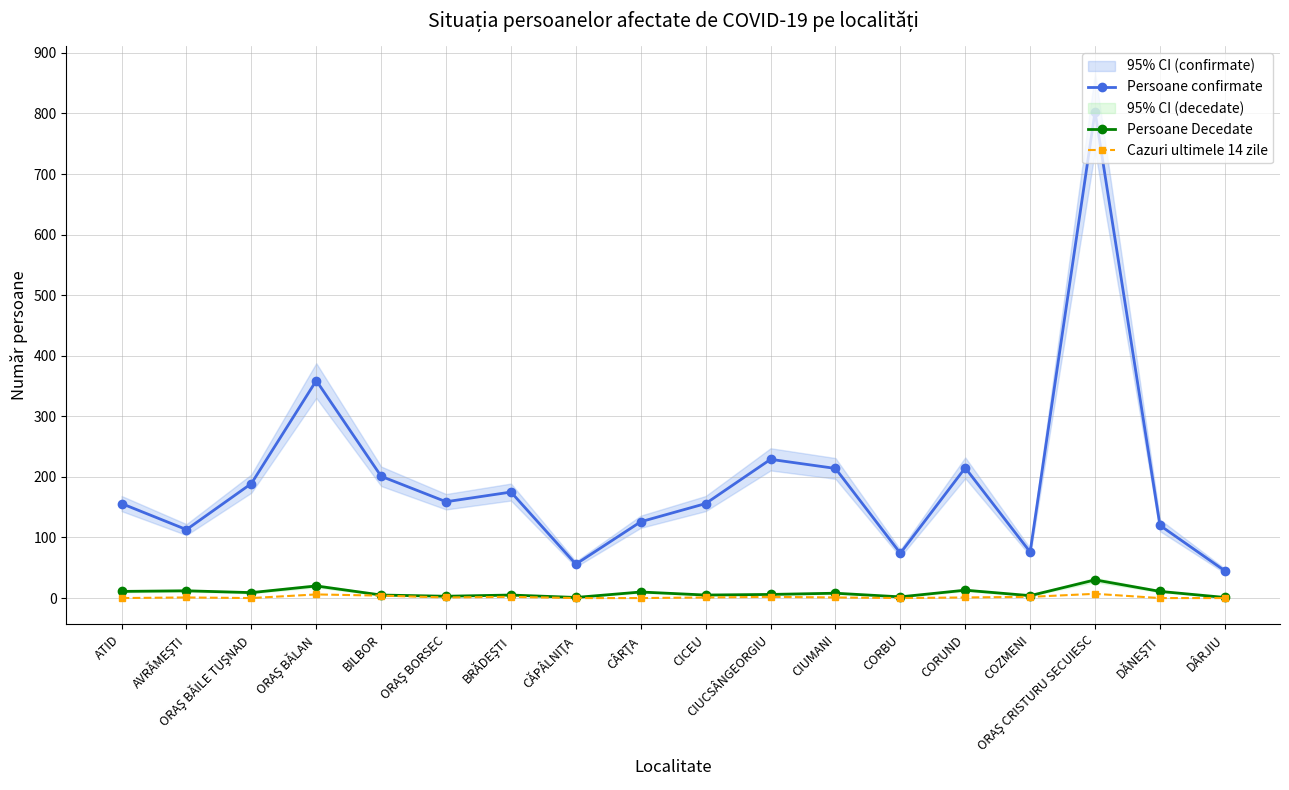

How many Cazuri ultimele 14 zile values are between 0 and 2?

15